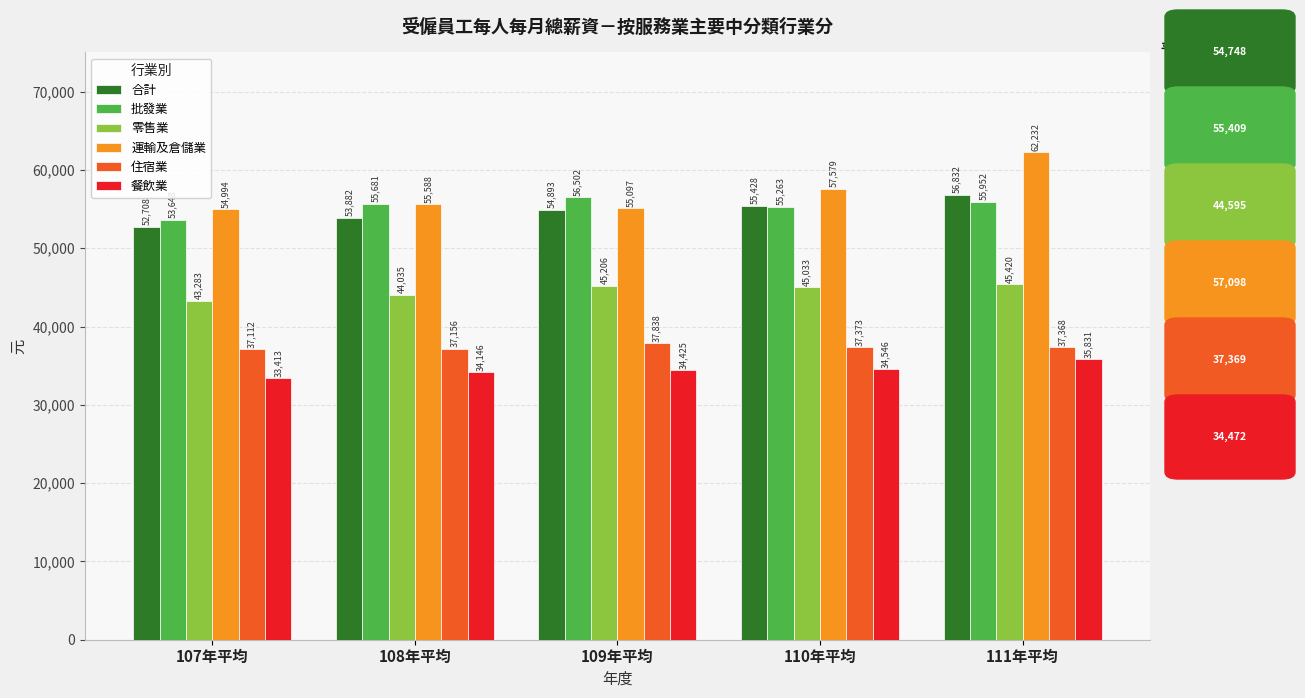

At 110年平均, list the series in order from largest to smallest.

運輸及倉儲業, 合計, 批發業, 零售業, 住宿業, 餐飲業